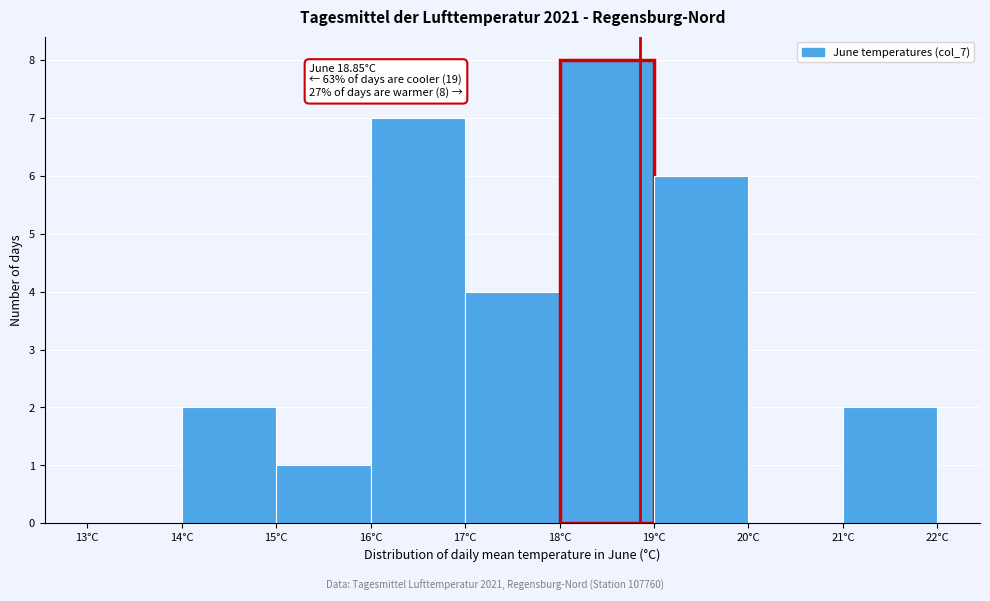

Which range on the x-axis has the tallest bar?

18 to 19